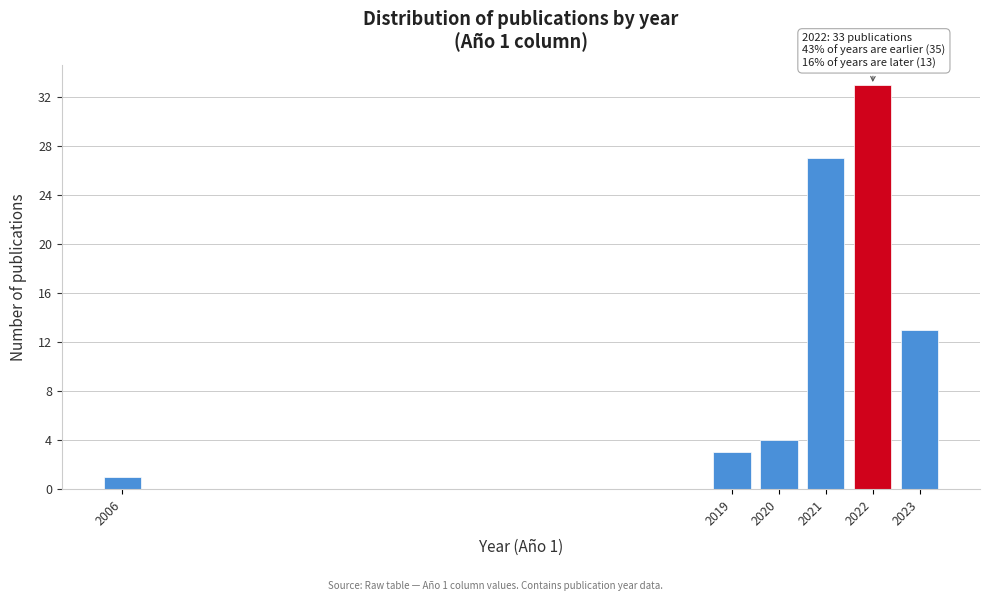

Reading left to right, transcribe all the data shown in this chart.

1	3	4	27	33	13